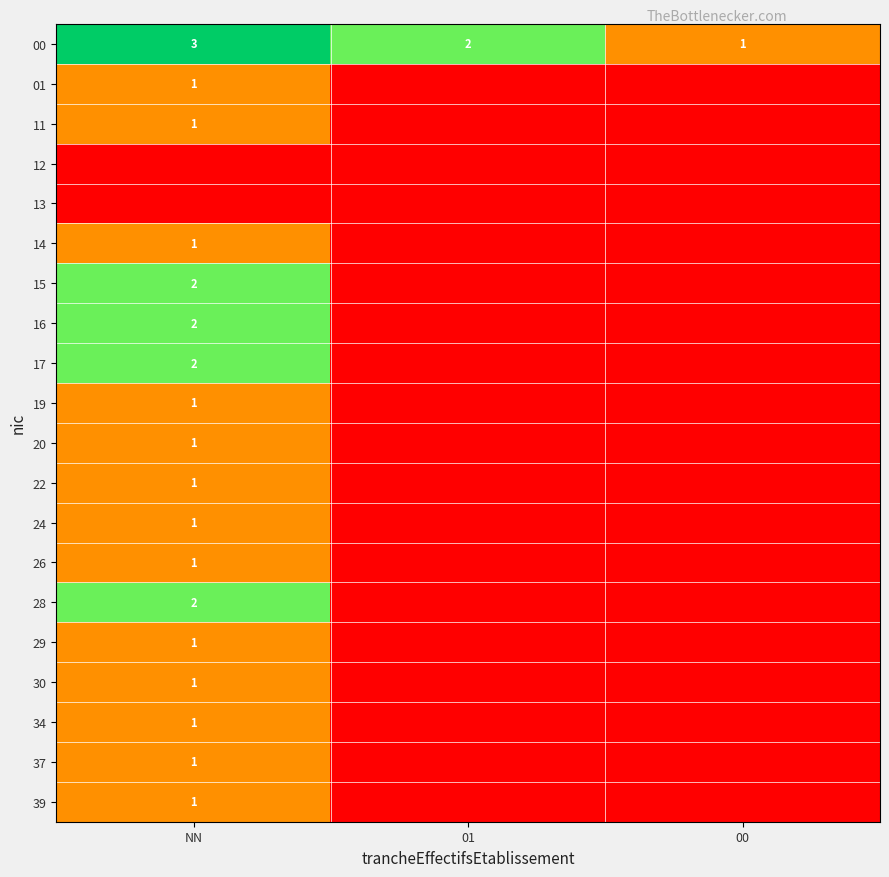

Rank the categories by 00 value from highest to lowest.

NN, 01, 00